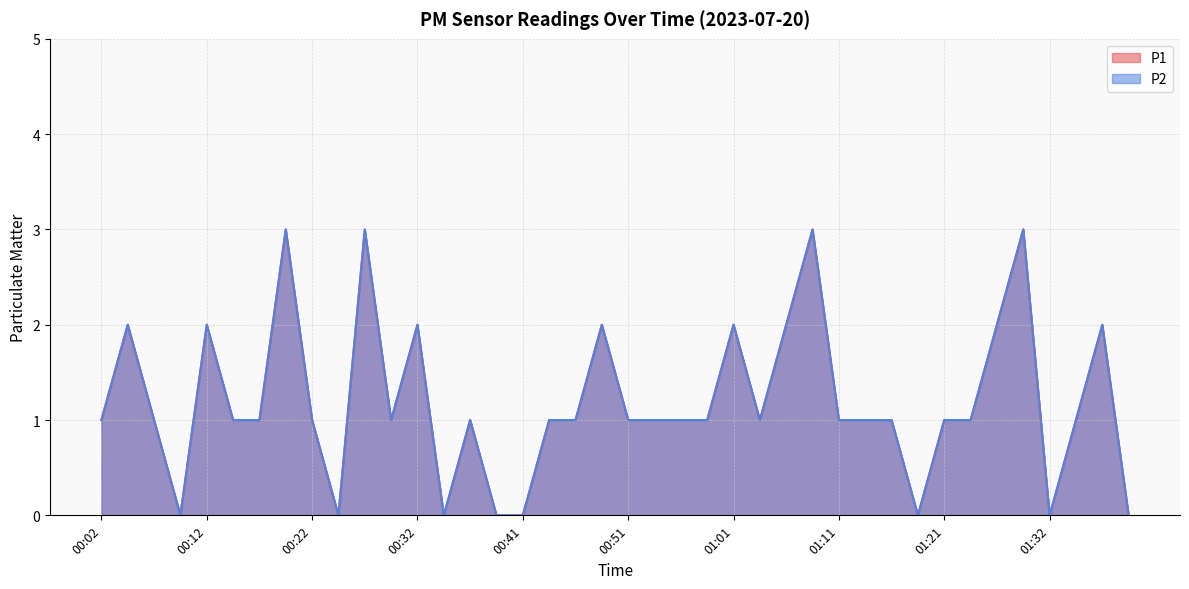

True or false: P2 and P1 cross at least once.

False